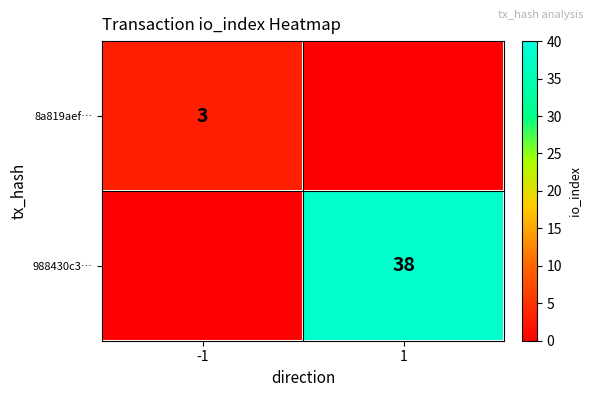

True or false: 988430c3… has a value of 38 at 1.

True